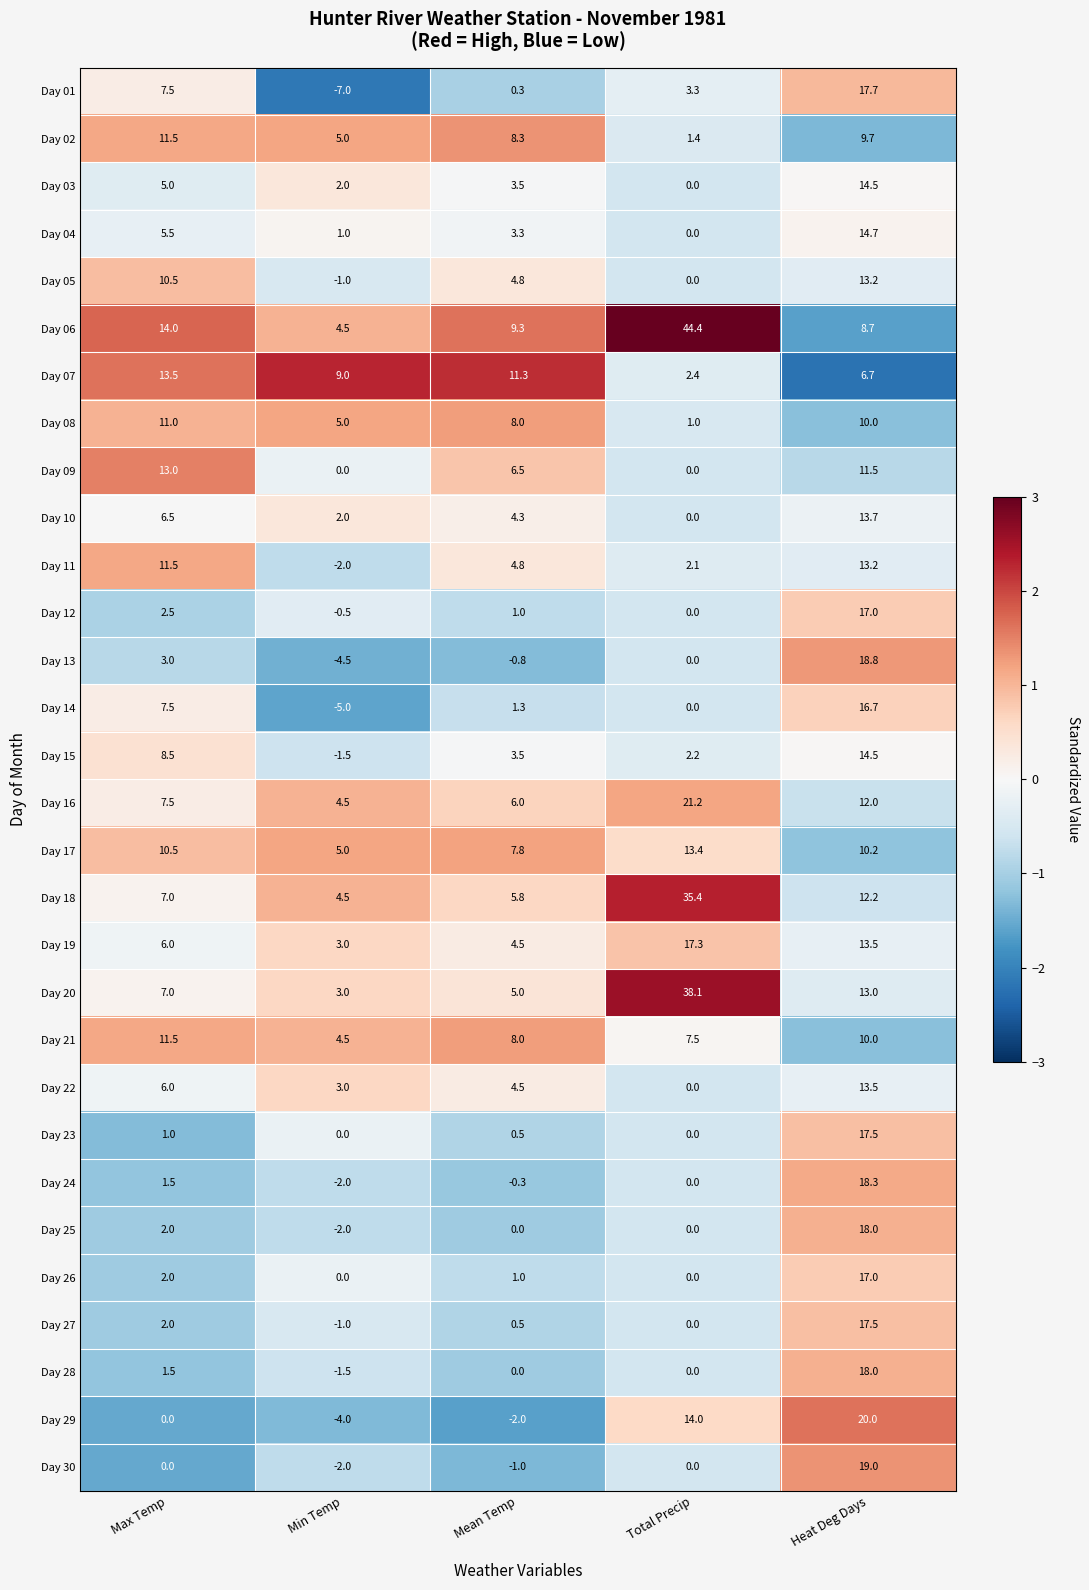

What is the minimum value for Day 20?

3.0